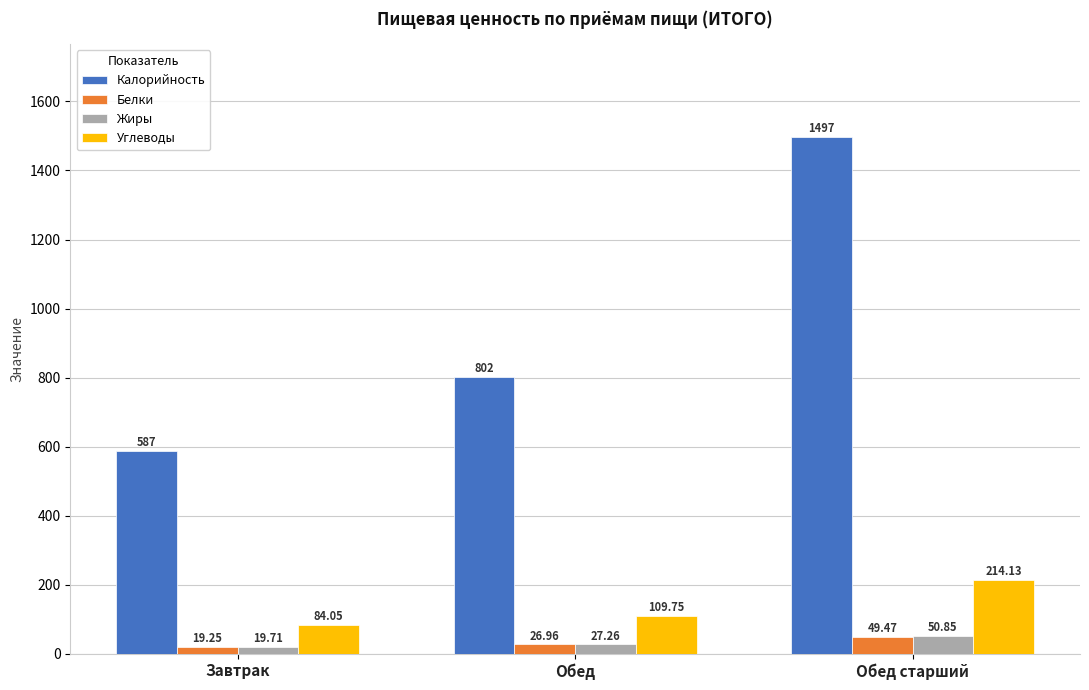

Is it true that Углеводы equals 112.0 at Обед старший?

False